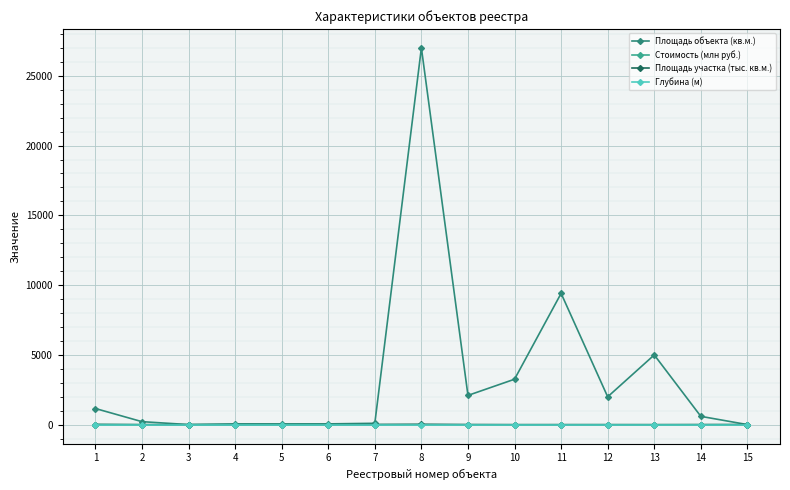

Which series has the largest total across all categories?

Площадь объекта (кв.м.)